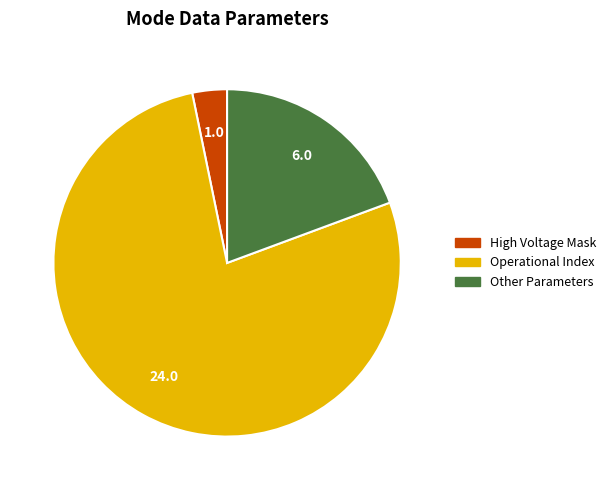

Is there any slice that represents more than half of the pie?

Yes